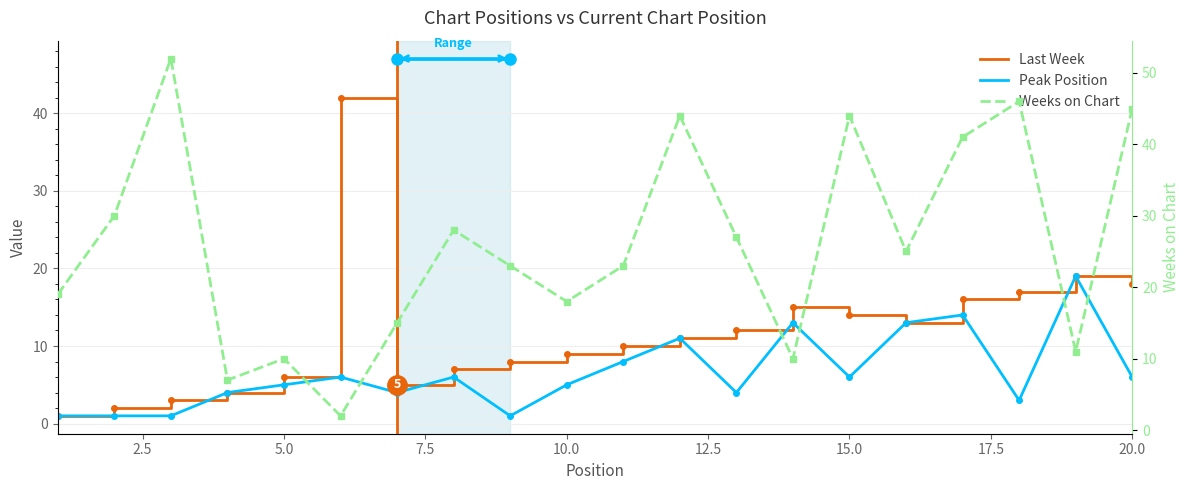

Count the number of categories in the chart.

20